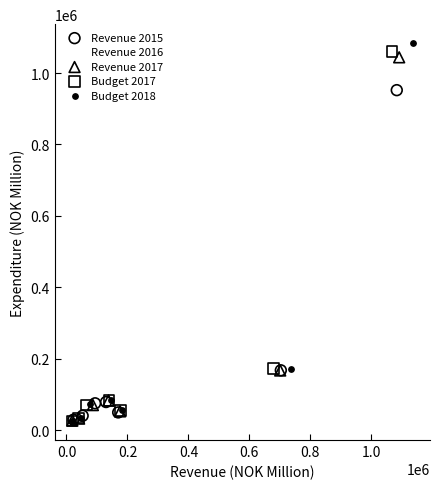

Which series contains the highest Y value?

Budget 2018